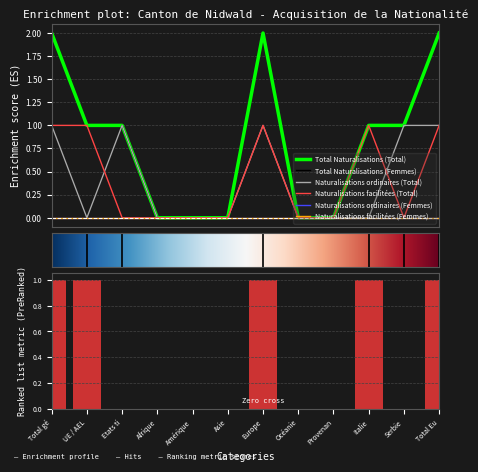

The Total Naturalisations (Femmes) series shows 0 at Asie. True or false?

True